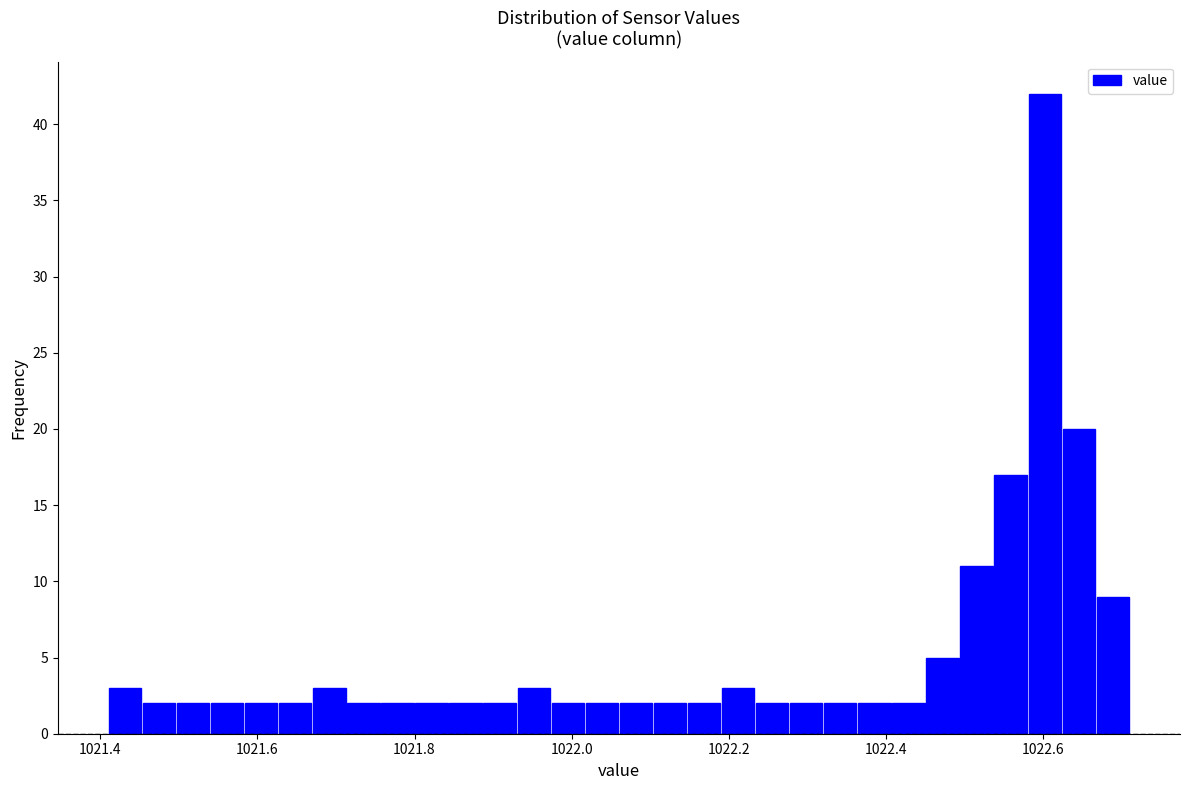

Read against the x-axis, roughly where is the centre of the tallest bar?

1022.60